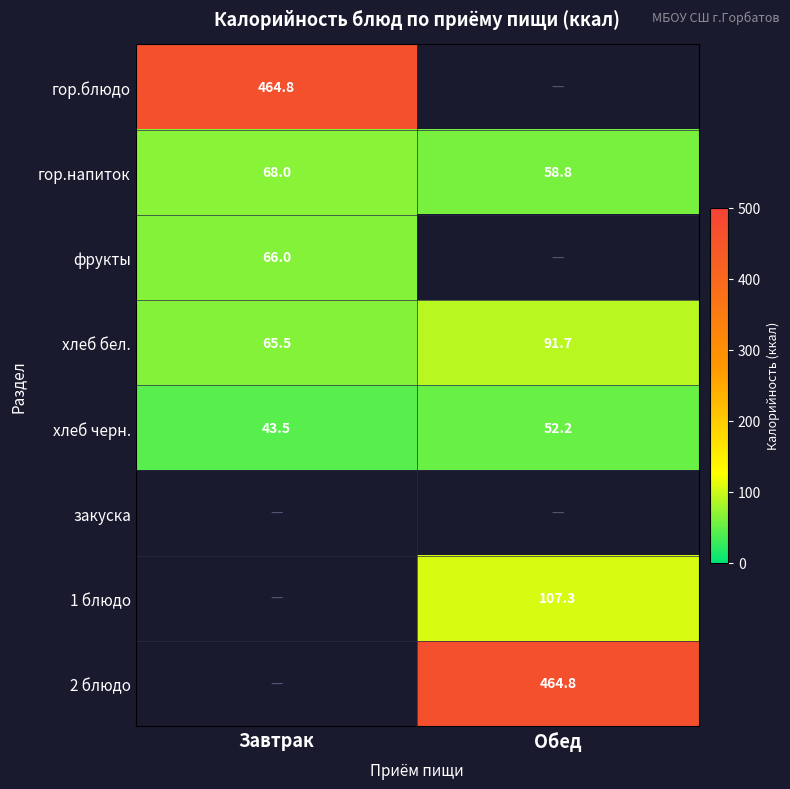

True or false: 2 блюдо has a value of 464.8 at Обед.

True